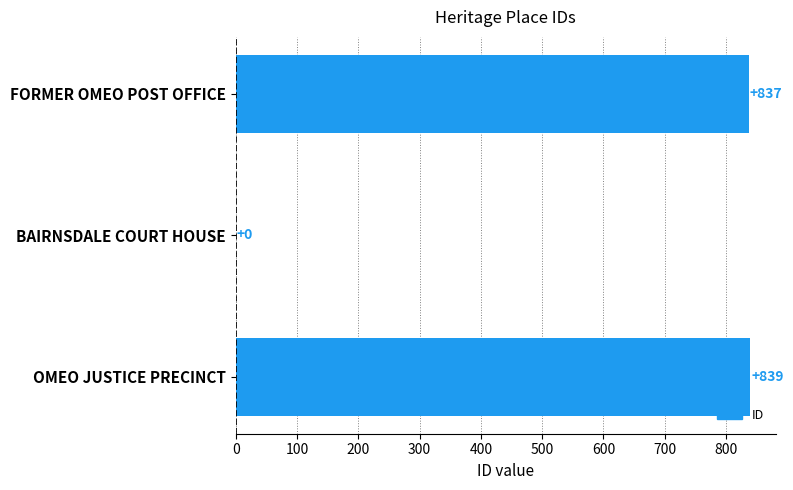

How many values are above zero?

2